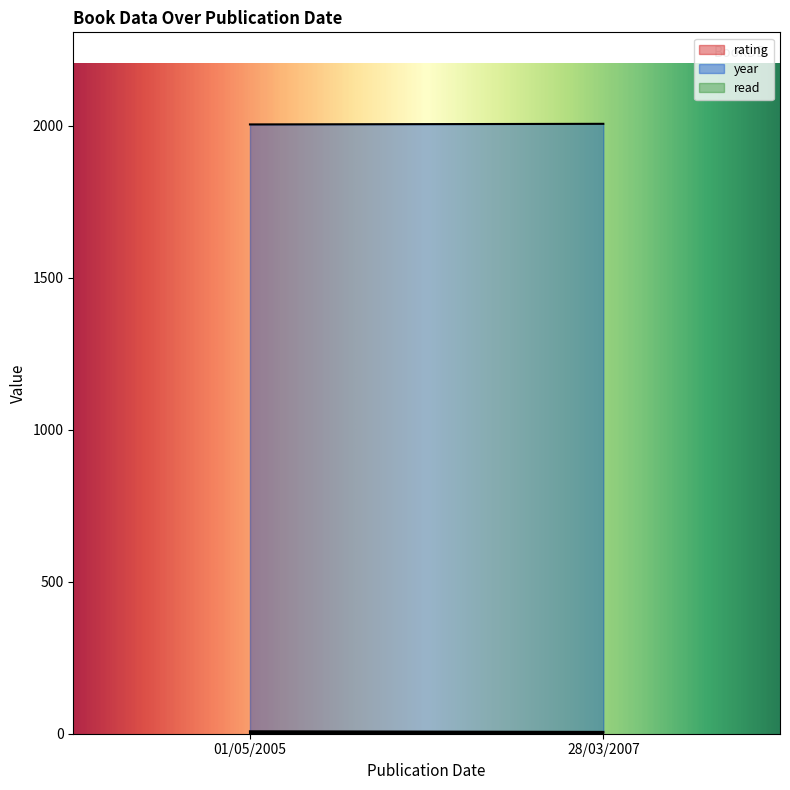

What are all the series names shown in the legend?

rating, year, read